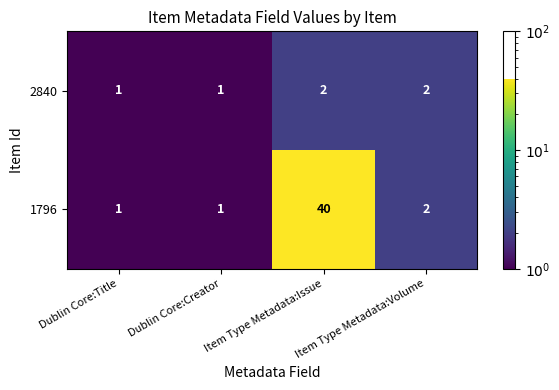

What is the sum of all 2840 values?

6